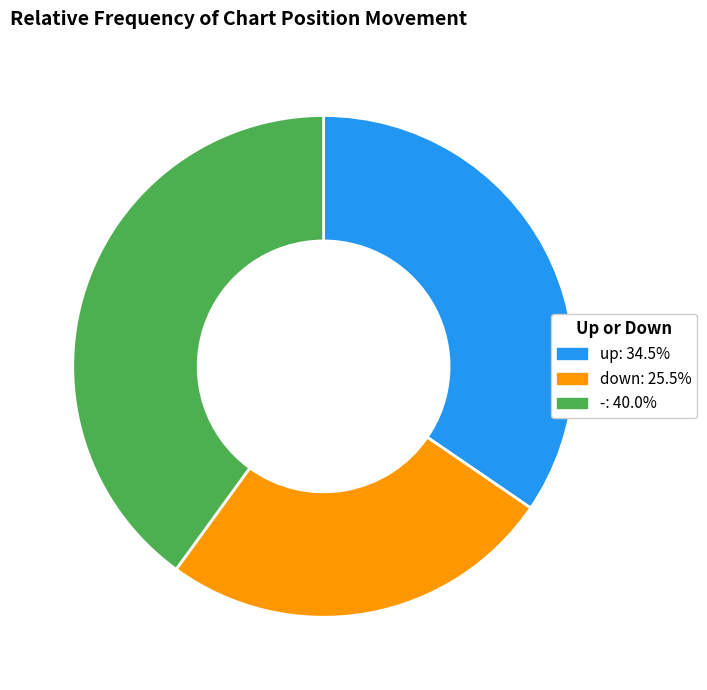

Does down account for over 50% of the chart?

No